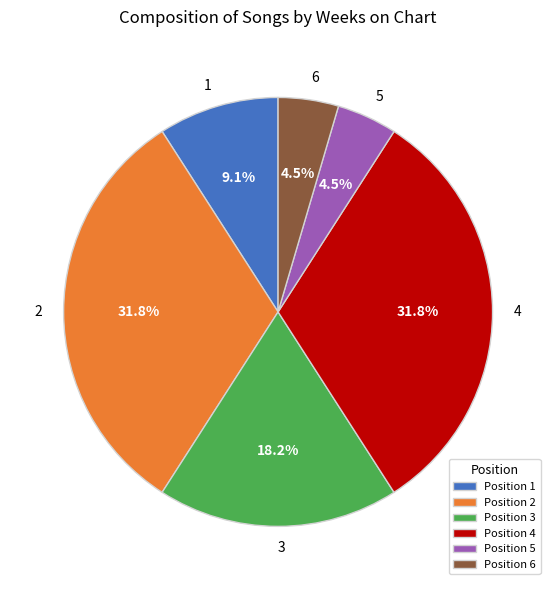

How much of the chart is everything except 1?

90.9%